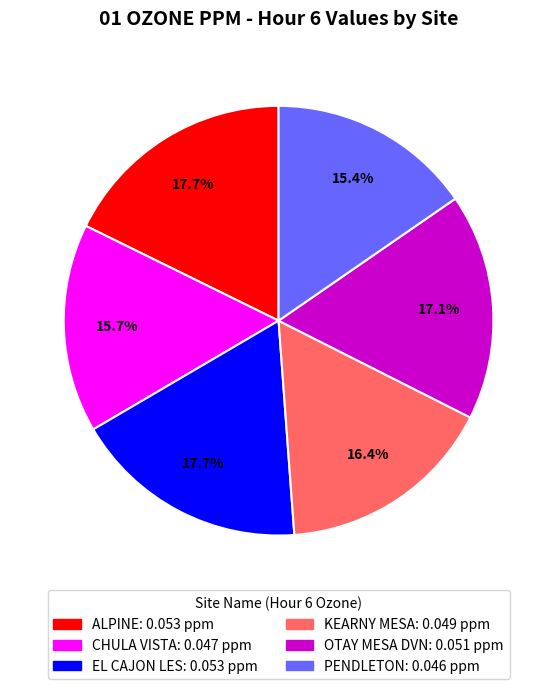

True or false: CHULA VISTA accounts for 4% of the total.

False